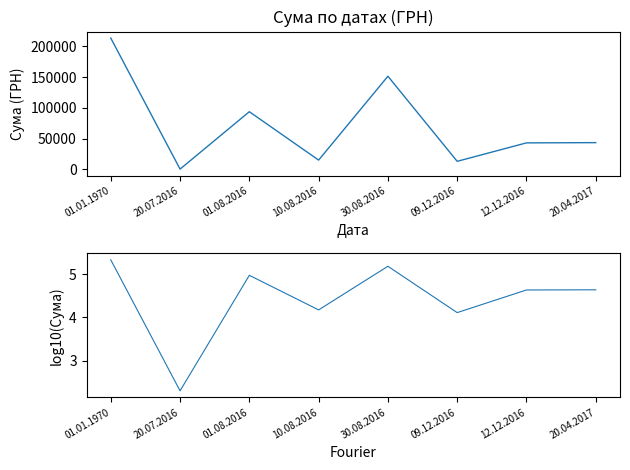

True or false: СУМА (ГРН) and log10(СУМА (ГРН)) cross at least once.

False